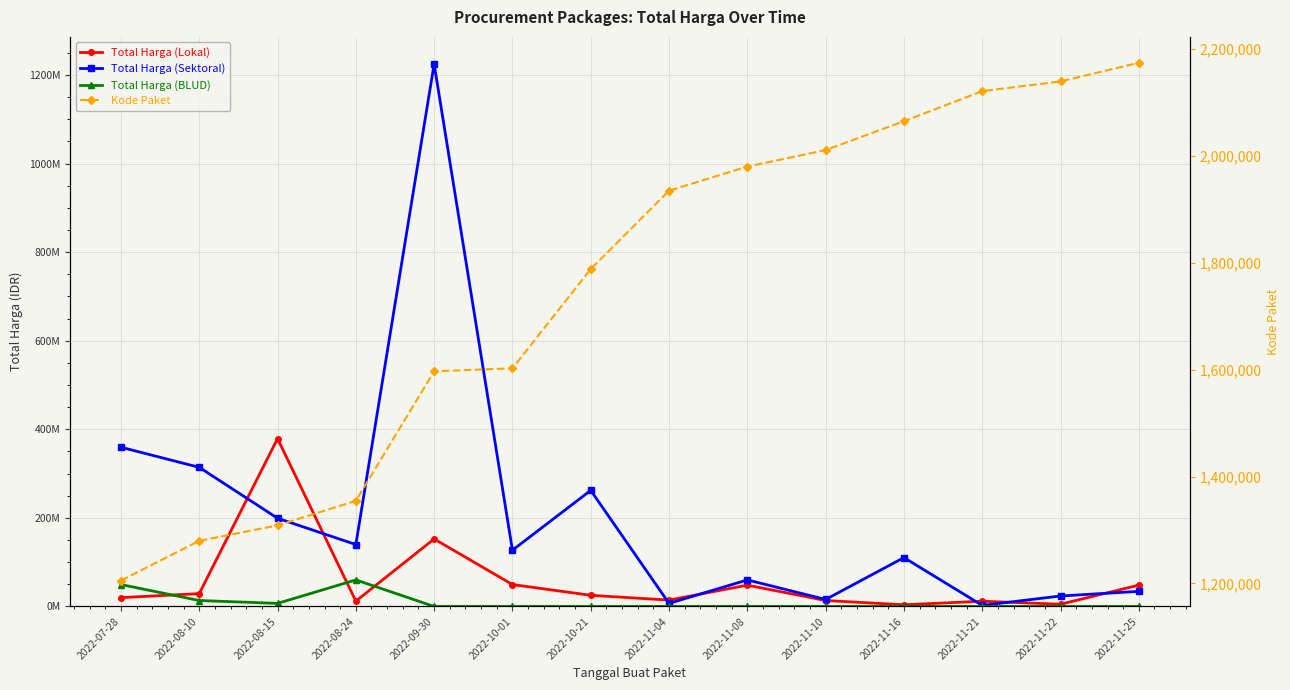

What are all the series names shown in the legend?

Total Harga (Lokal), Total Harga (Sektoral), Total Harga (BLUD), Kode Paket